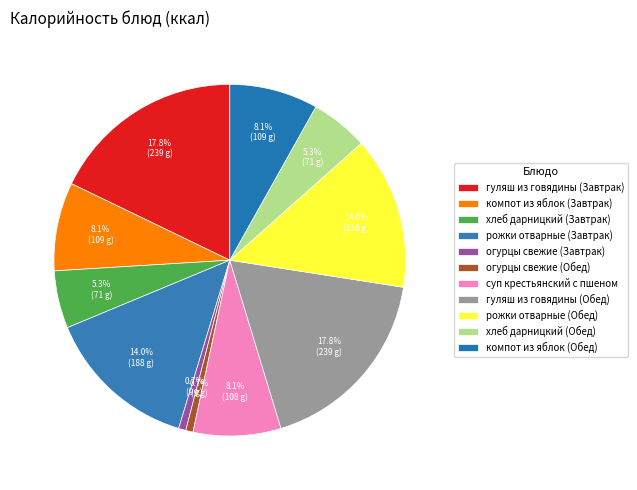

The компот из яблок (Обед) slice represents 8% of the pie. True or false?

True